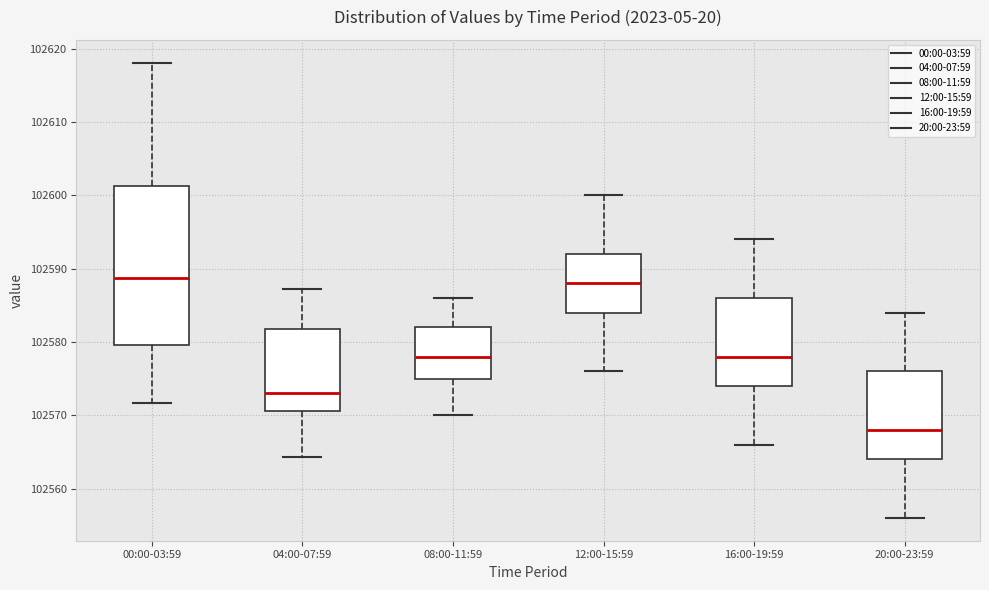

Which box is the tallest, from its lower edge to its upper edge?

00:00-03:59